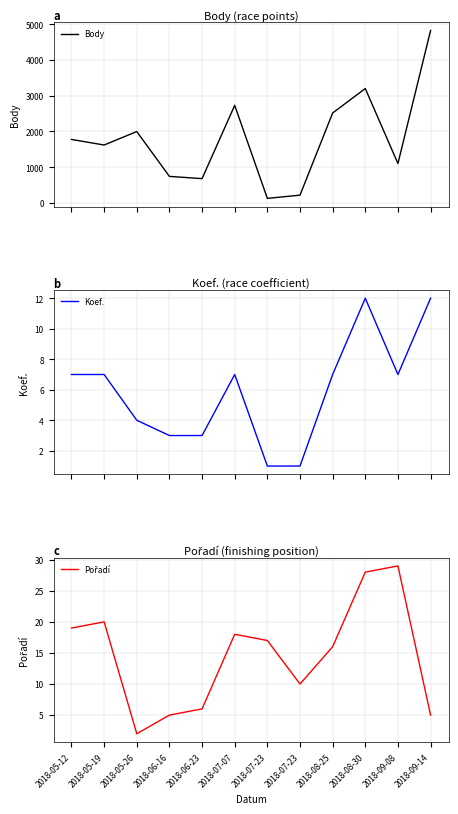

How many lines are shown in the chart?

3